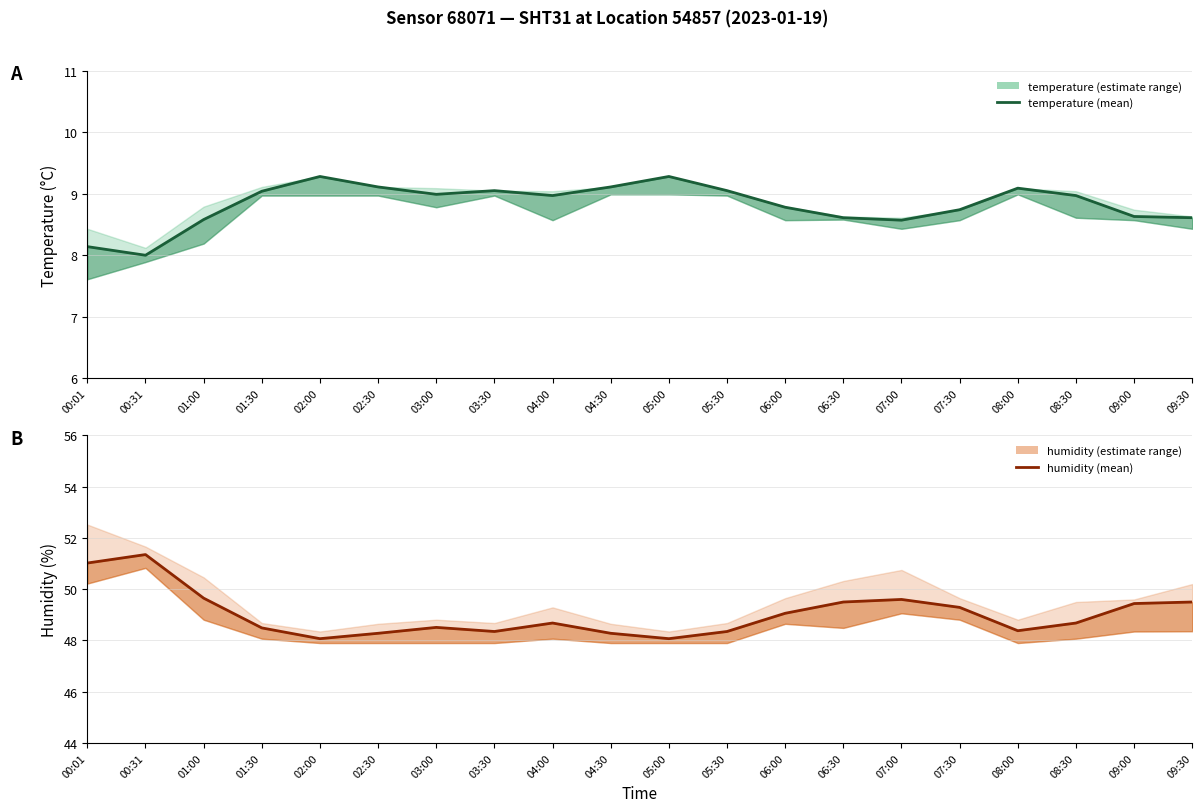

How many data points does each series have?

20